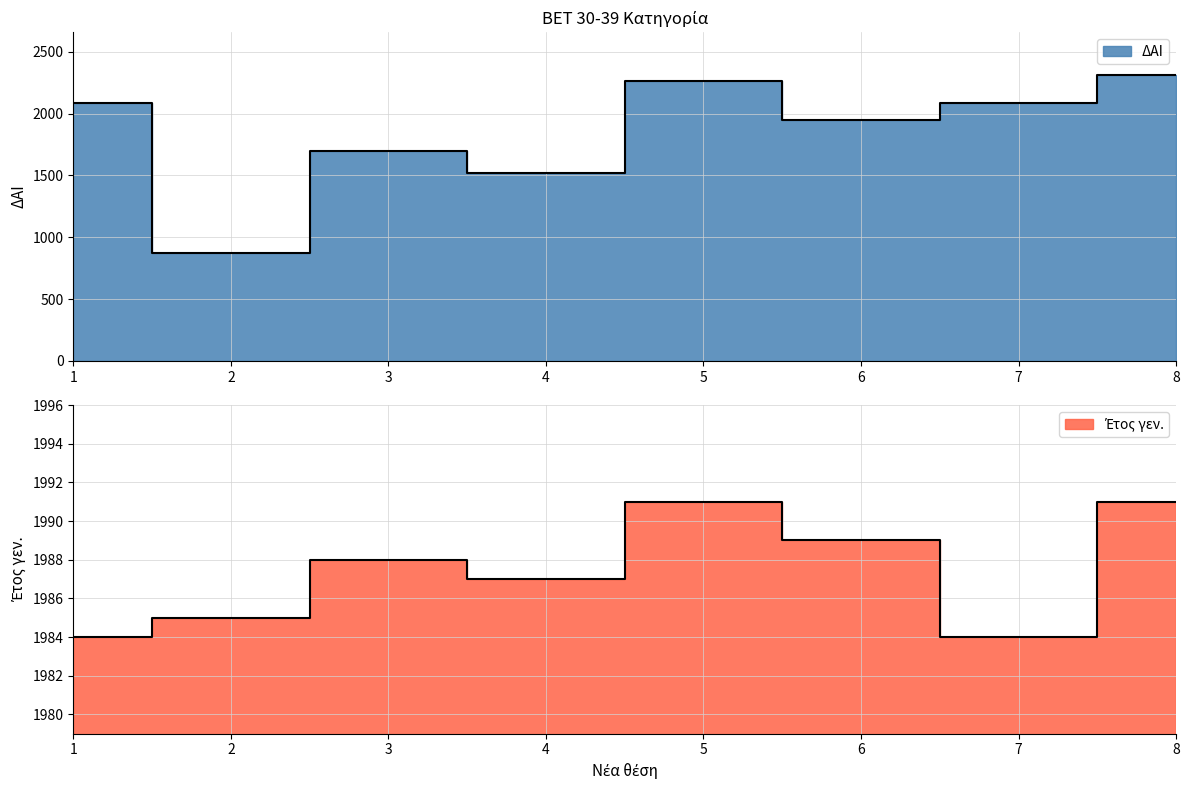

What is the minimum value for ΔΑΙ?

874